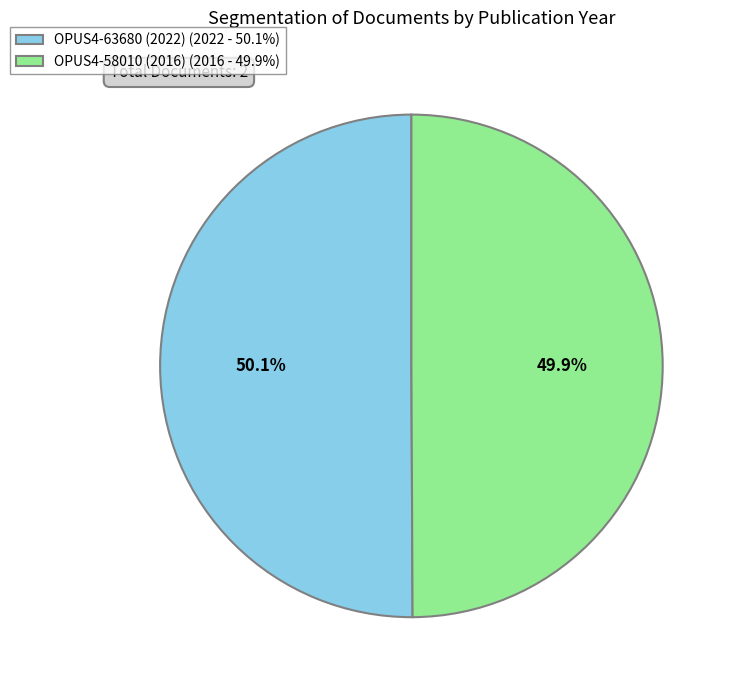

Approximately how many times larger is the value at OPUS4-58010 (2016) (2016 - 49.9%) compared to OPUS4-63680 (2022) (2022 - 50.1%)?

1.0